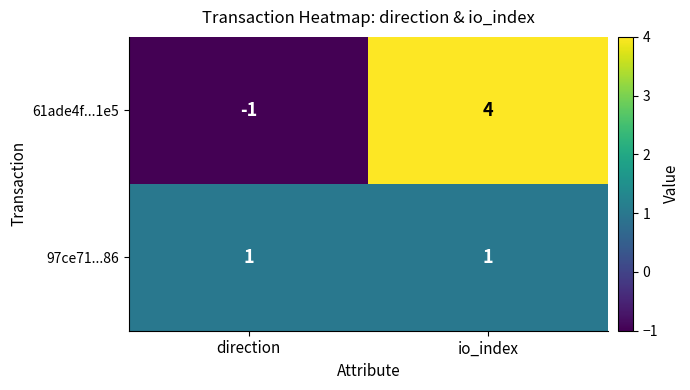

Where is 61ade4f...1e5 nearest to the value 1?

direction